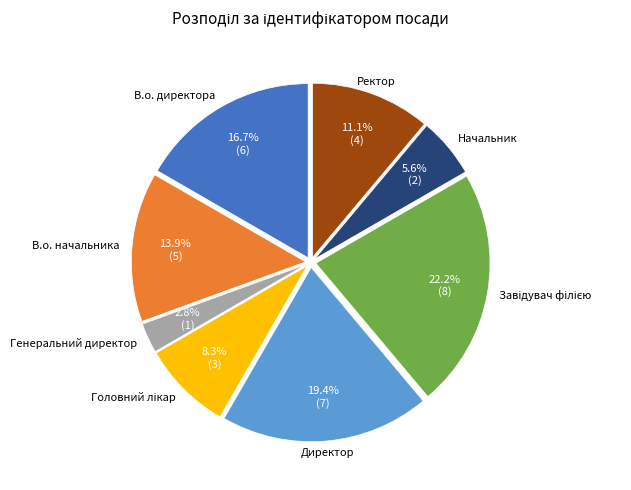

Does any single category account for the majority?

No